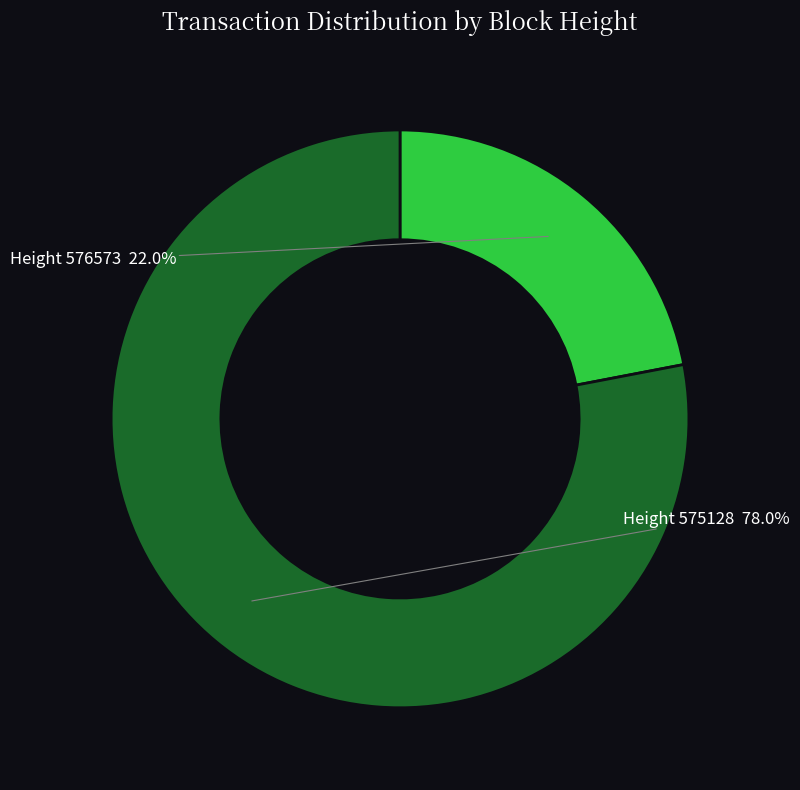

Combined, what portion of the pie is Height 576573 and Height 575128?

100.0%